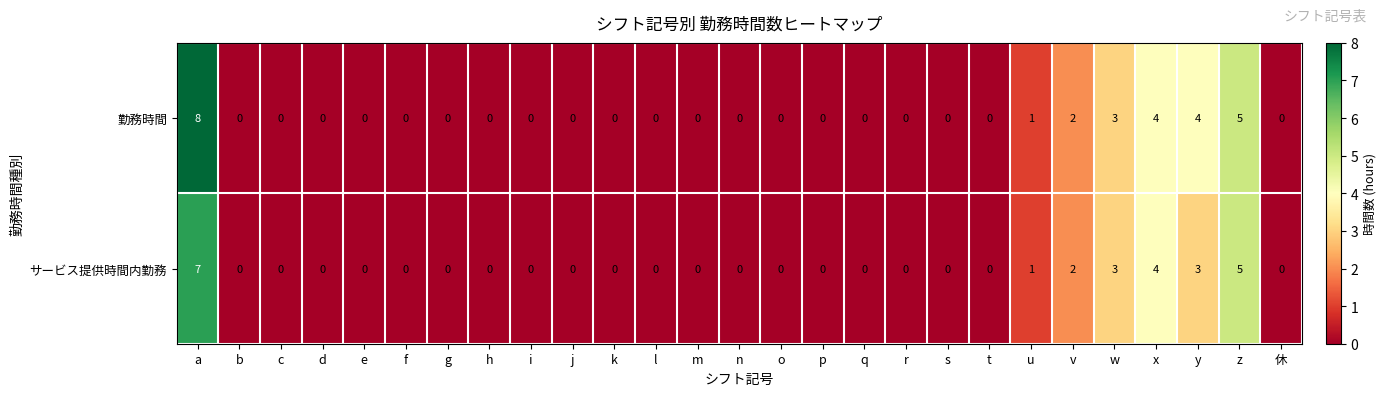

What is the sum of all サービス提供時間内勤務 values?

25